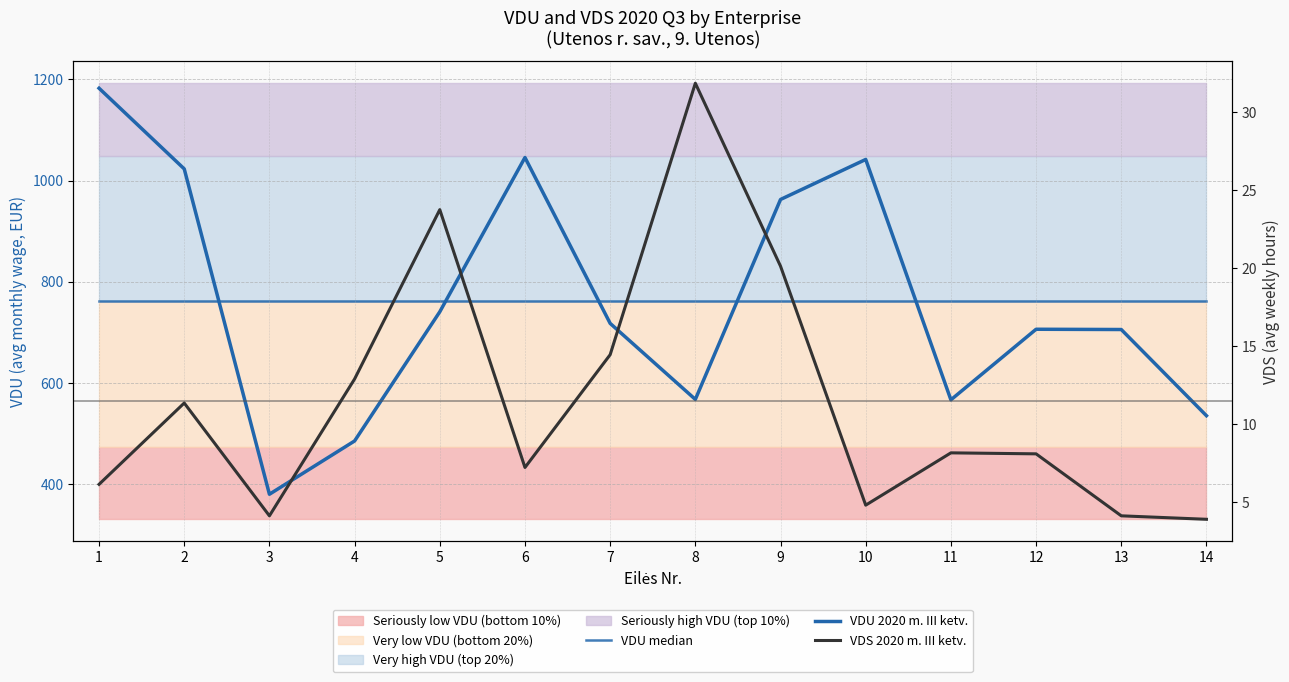

Which series changed the most between 11 and 14?

VDU 2020 m. III ketv.